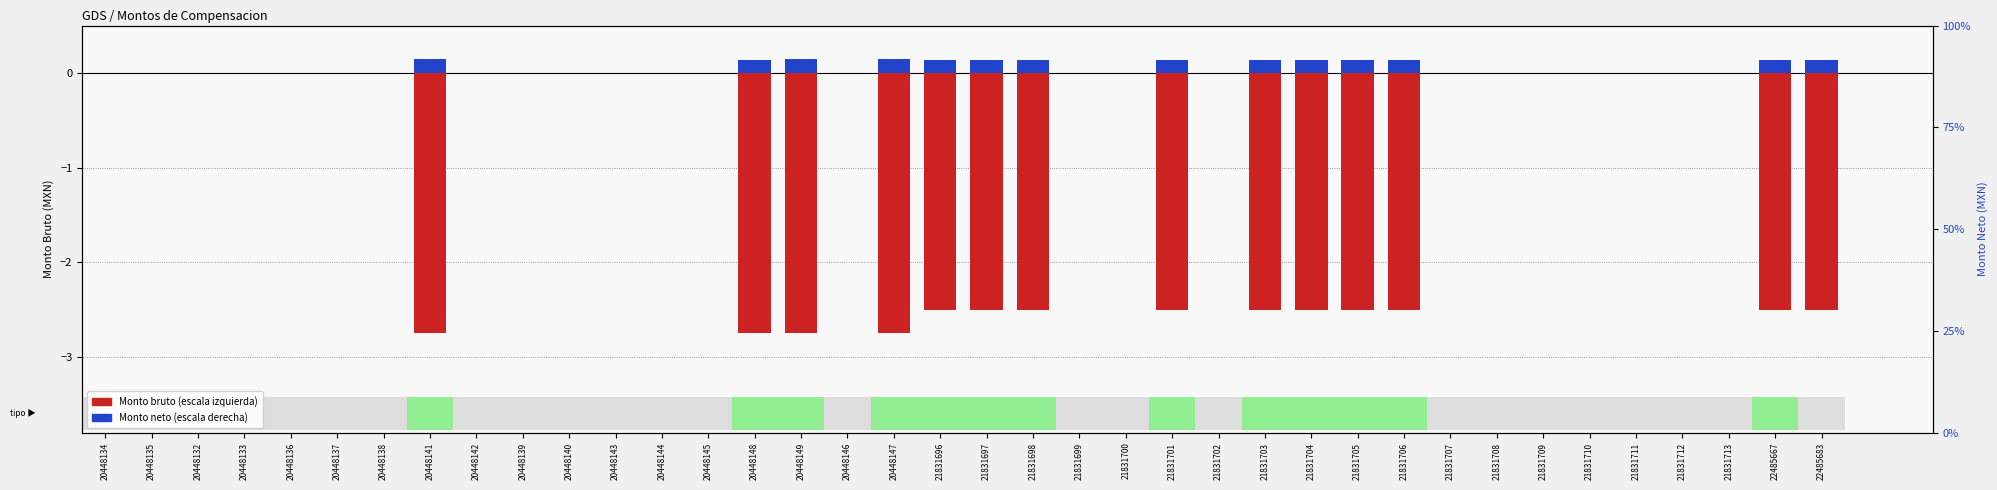

Reading right to left, what are all the values shown in this chart?

Monto bruto: -2.5	-2.5	0.0	0.0	0.0	0.0	0.0	0.0	0.0	-2.5	-2.5	-2.5	-2.5	0.0	-2.5	0.0	0.0	-2.5	-2.5	-2.5	-2.8	0.0	-2.8	-2.8	0.0	0.0	0.0	0.0	0.0	0.0	-2.8	0.0	0.0	0.0	0.0	0.0	0.0	0.0
Monto neto: 0.1	0.1	0.0	0.0	0.0	0.0	0.0	0.0	0.0	0.1	0.1	0.1	0.1	0.0	0.1	0.0	0.0	0.1	0.1	0.1	0.1	0.0	0.1	0.1	0.0	0.0	0.0	0.0	0.0	0.0	0.1	0.0	0.0	0.0	0.0	0.0	0.0	0.0